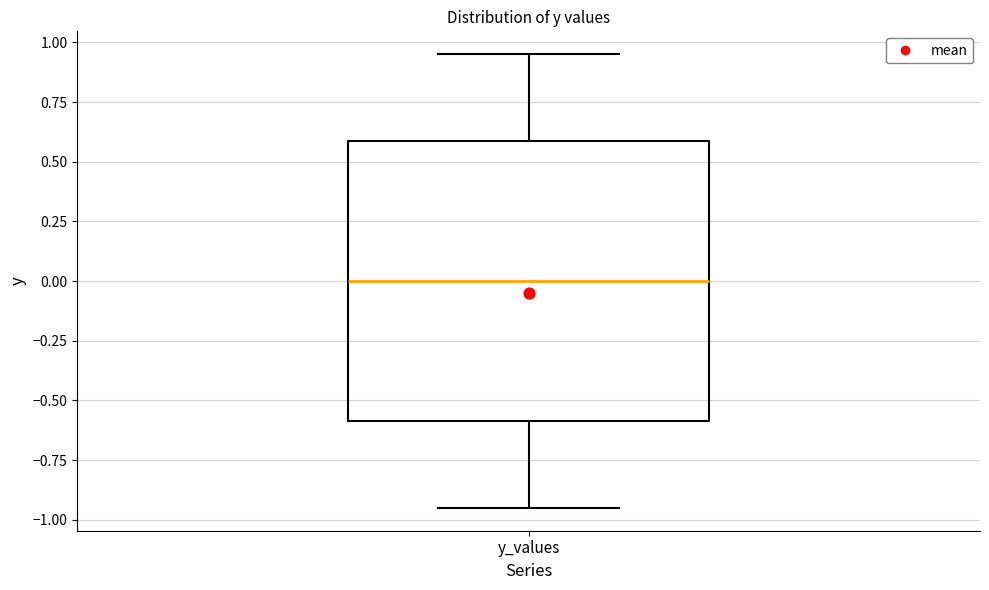

Read this box plot against the y-axis: the position of the median line, the range covered by the box, and the ends of both whiskers. The values are not printed on the chart, so give them approximately, as read against the axis.

median 0.00, box -0.60 to 0.60, whiskers -0.95 to 0.95